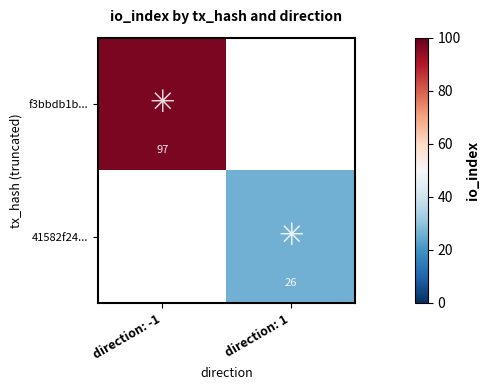

What is the total value across all series at direction: 1?

26